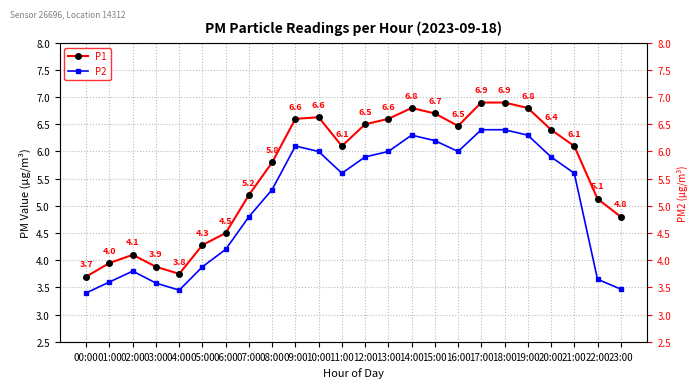

In P1, how many points are lower than both neighbors (excluding endpoints)?

3